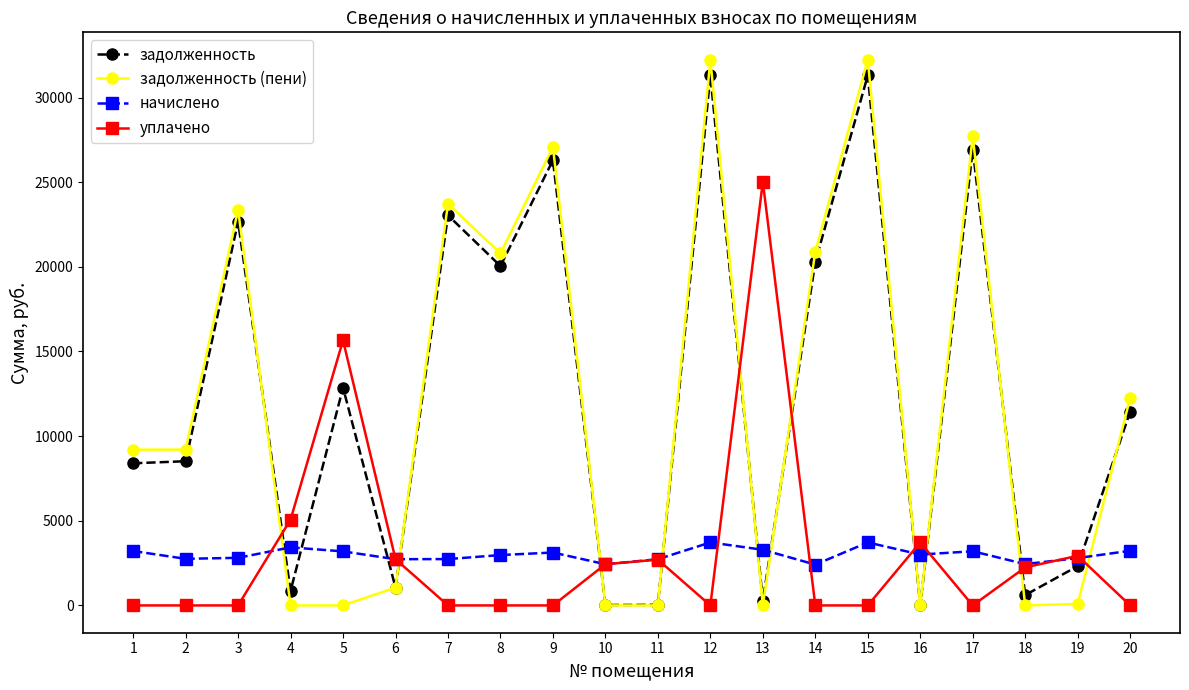

Rank the series by their maximum value, from lowest to highest.

начислено, уплачено, задолженность, задолженность (пени)